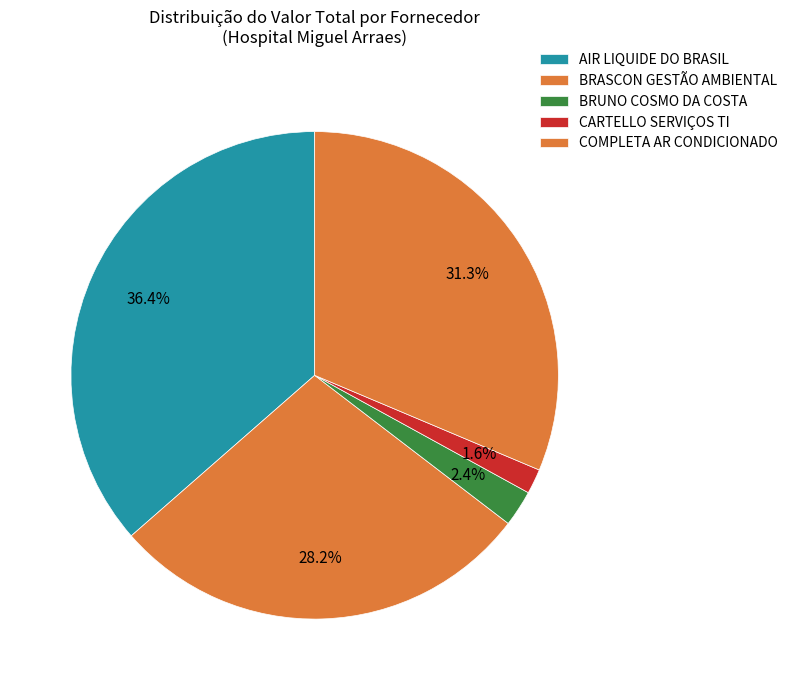

Does BRUNO COSMO DA COSTA represent more than half of the total?

No